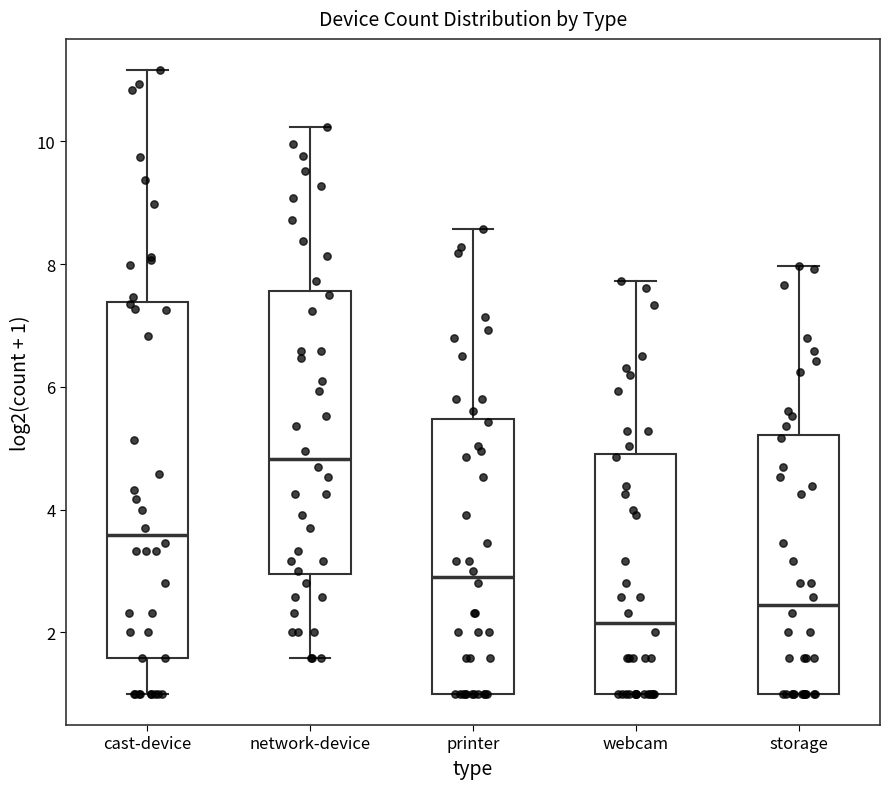

Comparing the boxes themselves (not the whiskers), which one is the tallest?

cast-device